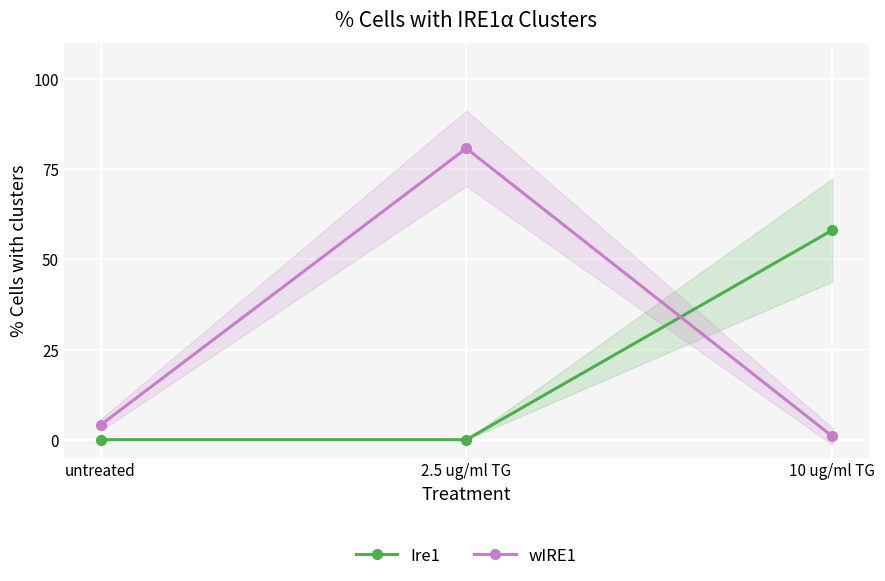

Does the chart display data point markers on the line(s)?

Yes